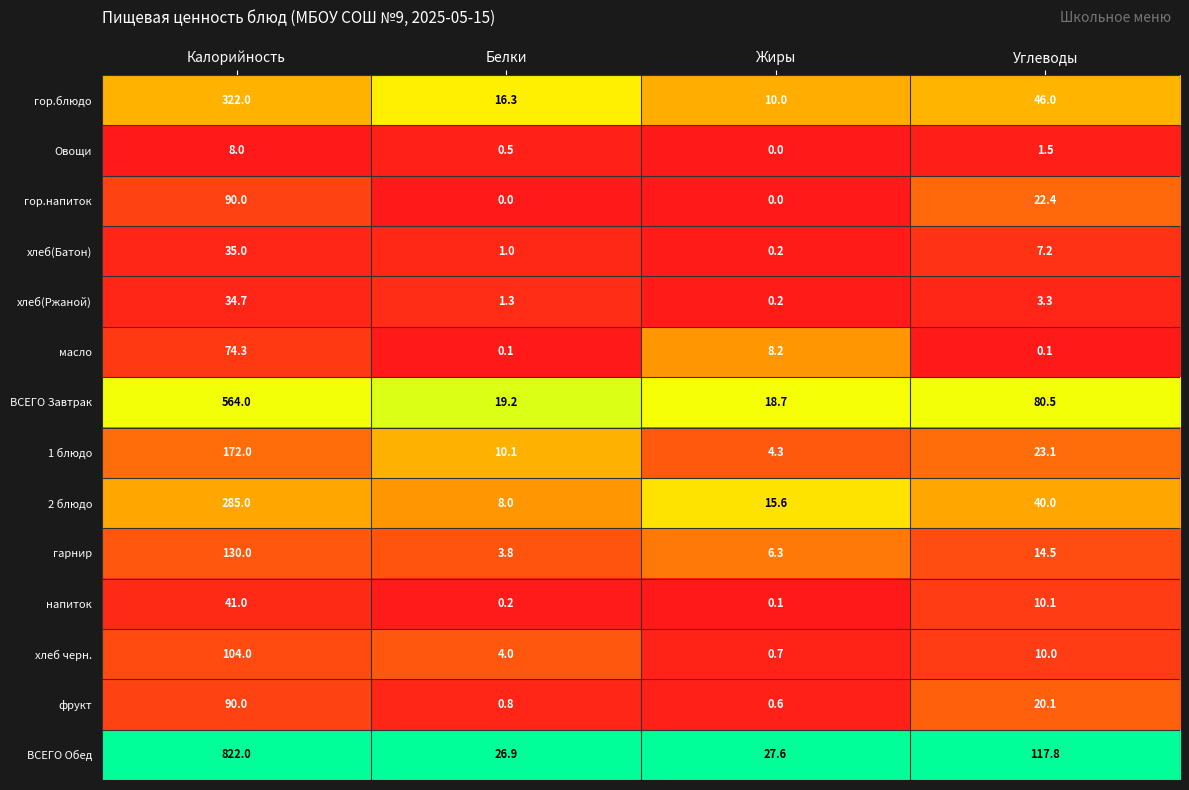

Rank the categories by Овощи value from highest to lowest.

Калорийность, Углеводы, Белки, Жиры